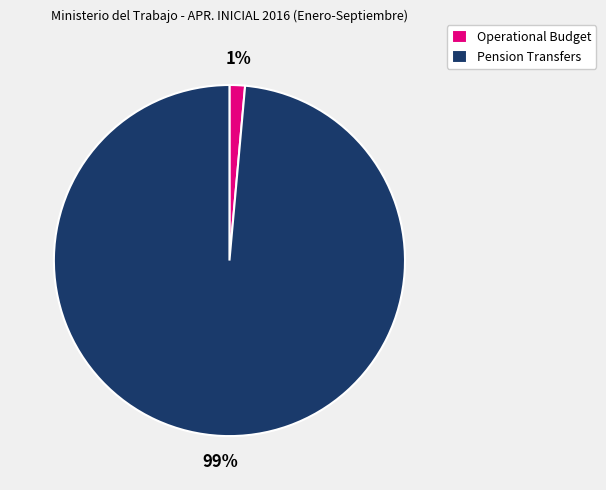

Which category accounts for the majority?

Pension Transfers